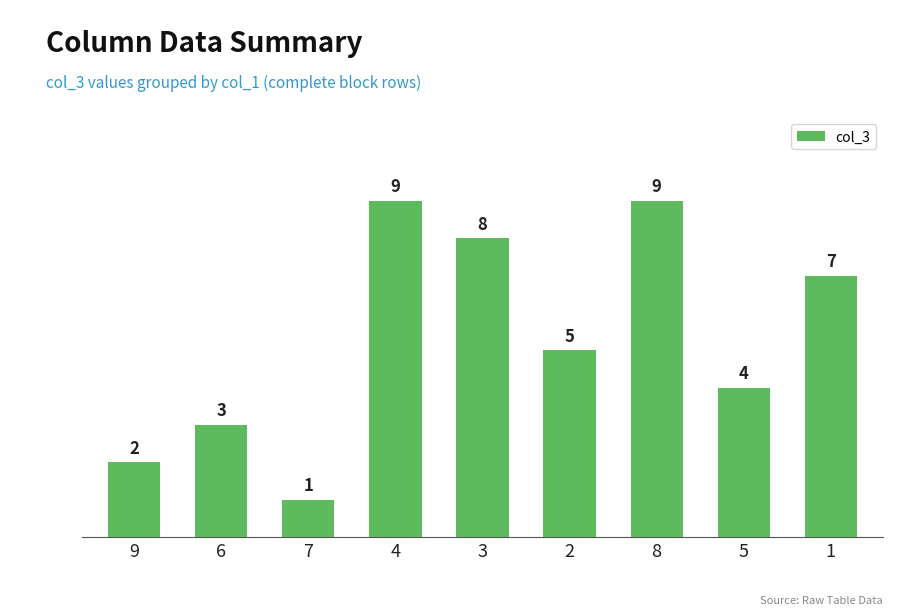

What is the sum of the values at 6 and 7?

4